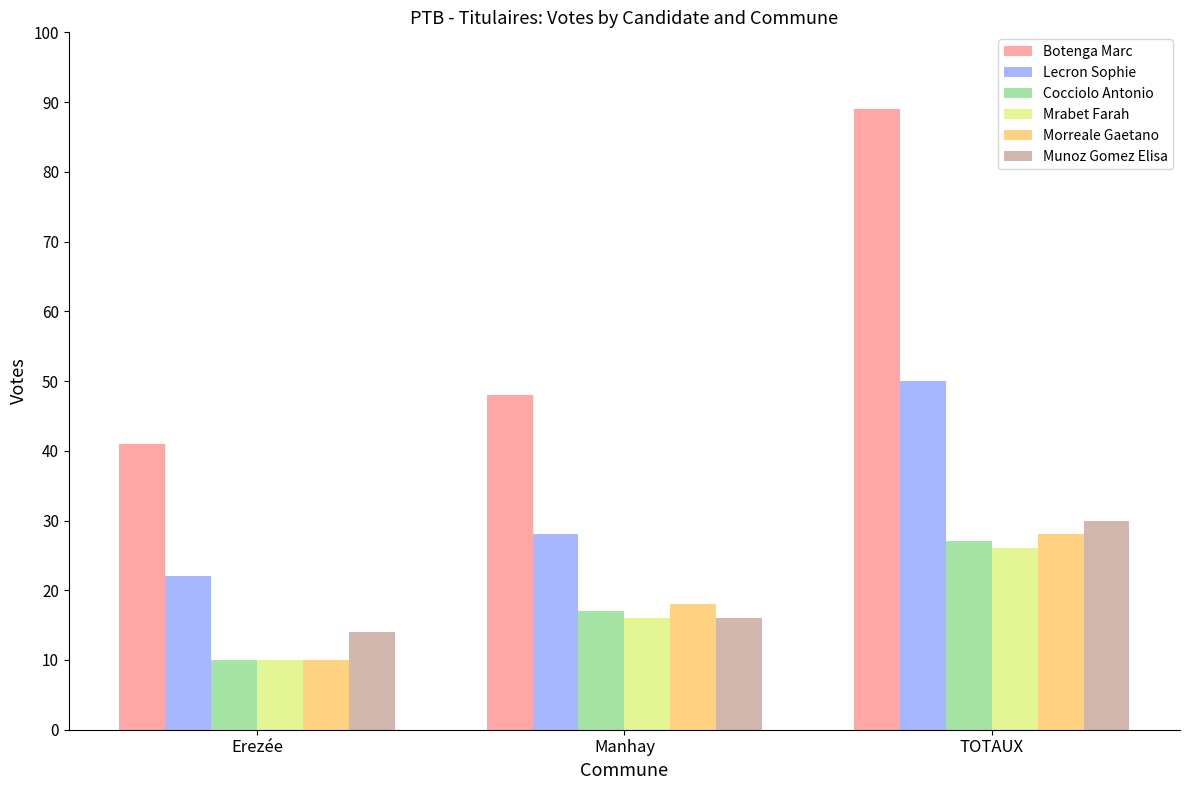

What position from the left is Manhay?

2